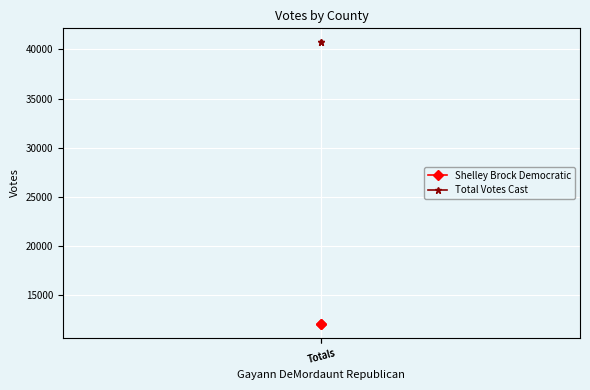

Reading left to right, transcribe all the data shown in this chart.

Shelley Brock Democratic: 12063	12063
Total Votes Cast: 40722	40722